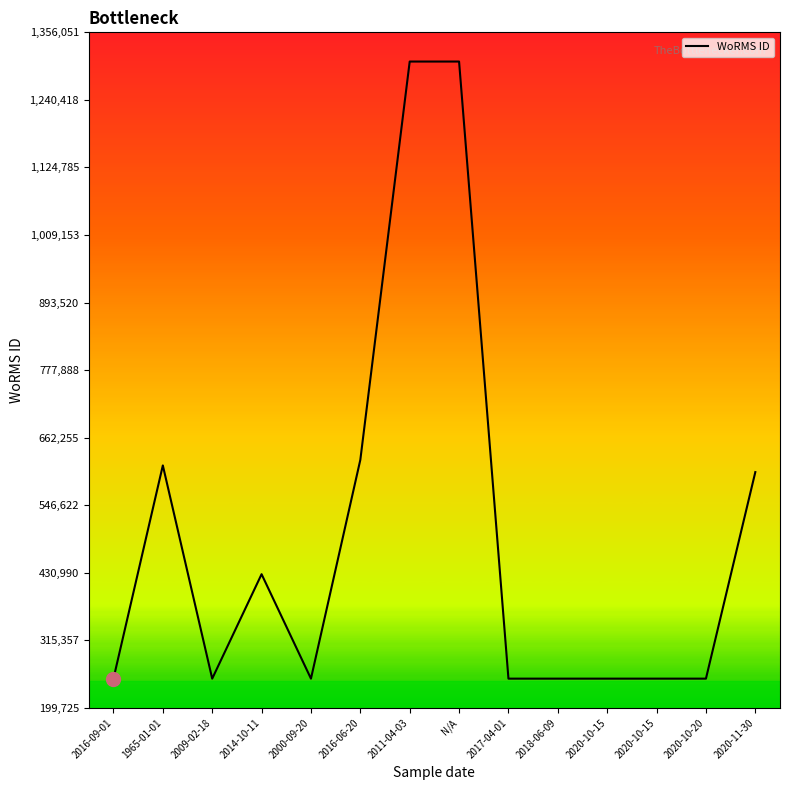

True or false: the data has more than 2 interior local peaks.

True